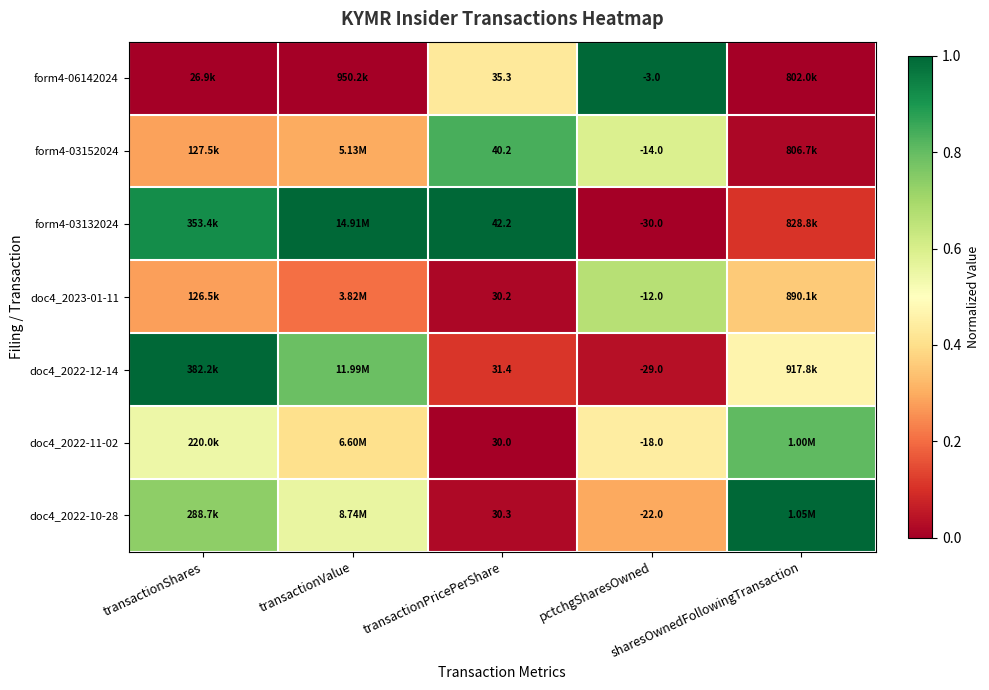

What is the total value across all series at transactionValue?

3.3